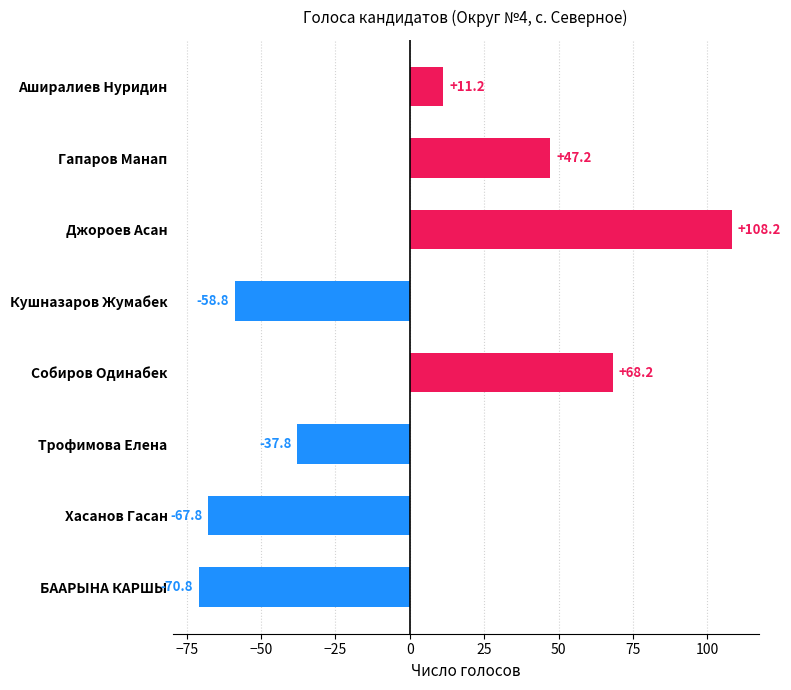

What is the label of the 2nd bar from the top?

Гапаров Манап